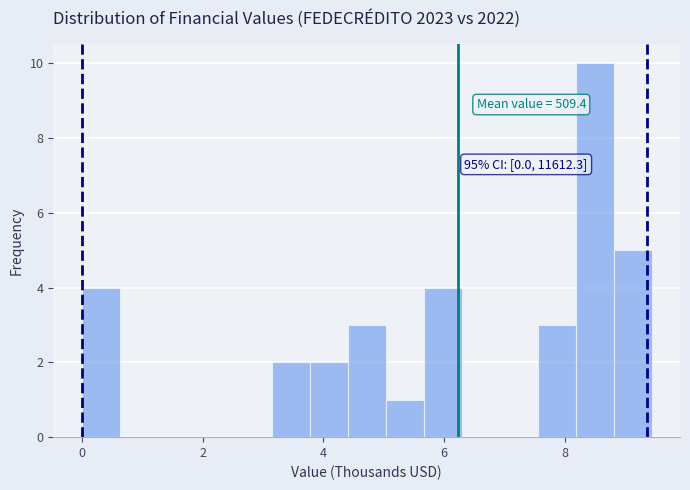

Around what value on the x-axis is the tallest bar? Give the approximate position of its centre, as read against the axis.

8.4